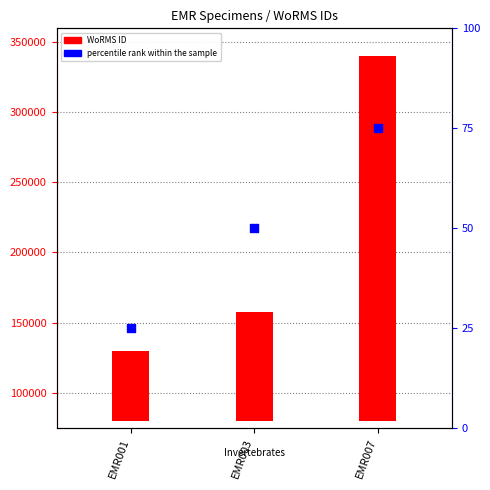

What is the total value across all series at EMR001?

50025